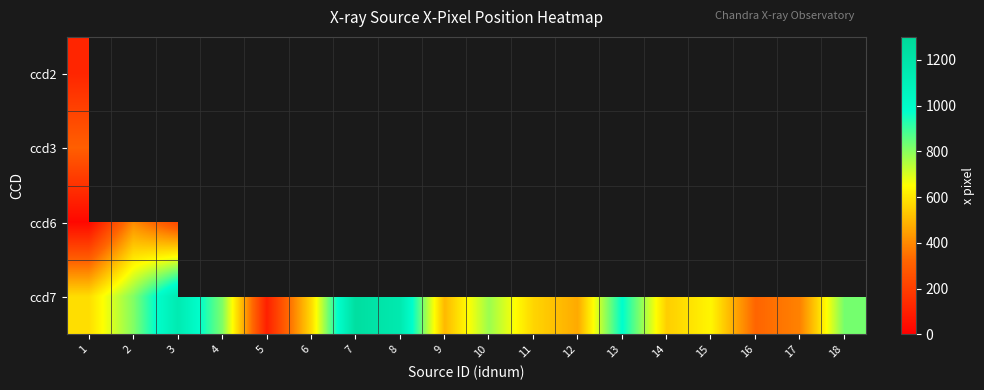

Is the value of ccd2 at 14 greater than the value of ccd3 at 13?

No